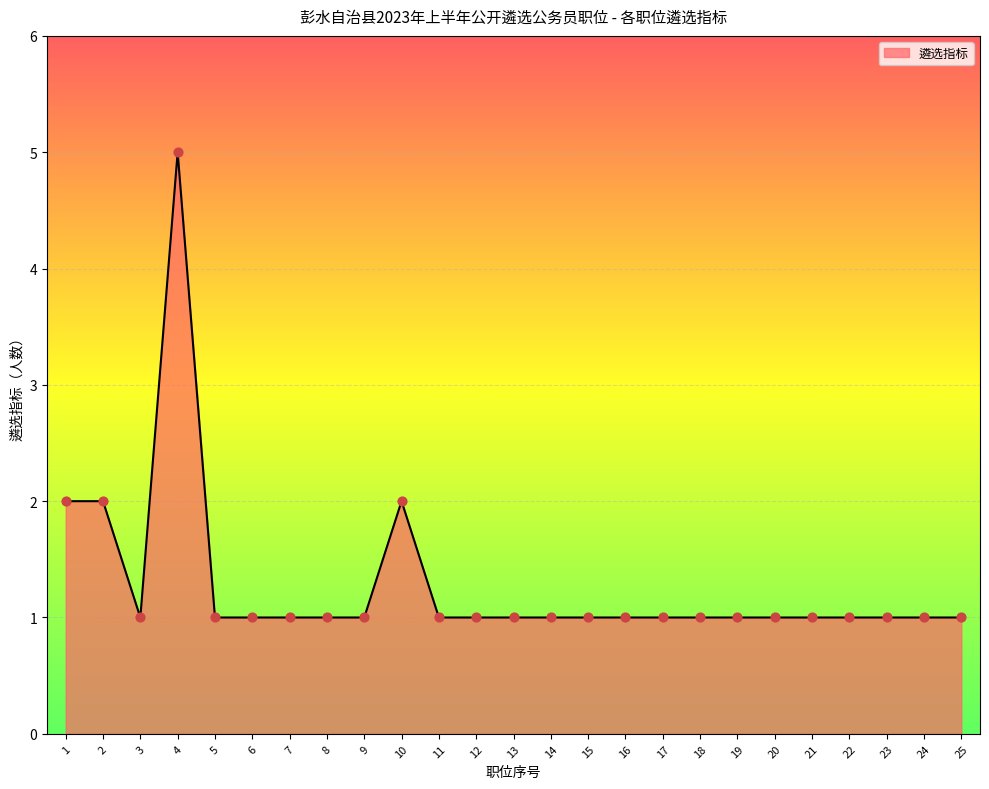

What is the ratio of the value at 23 to the value at 17?

1.0